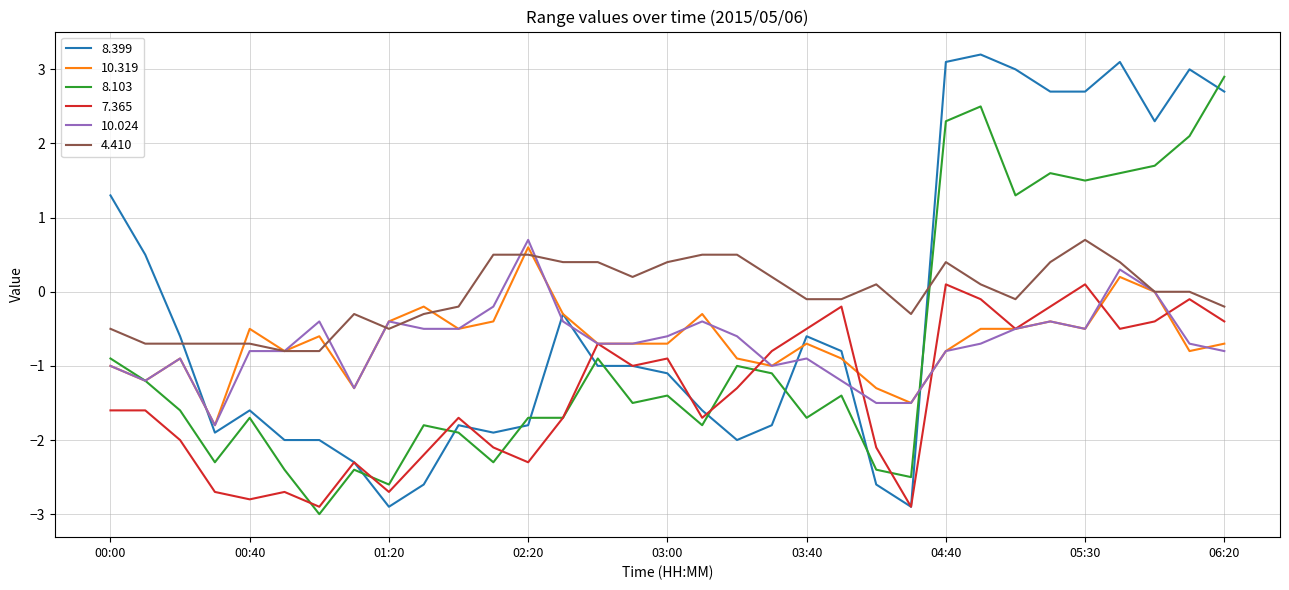

What is the greatest value displayed?

3.2